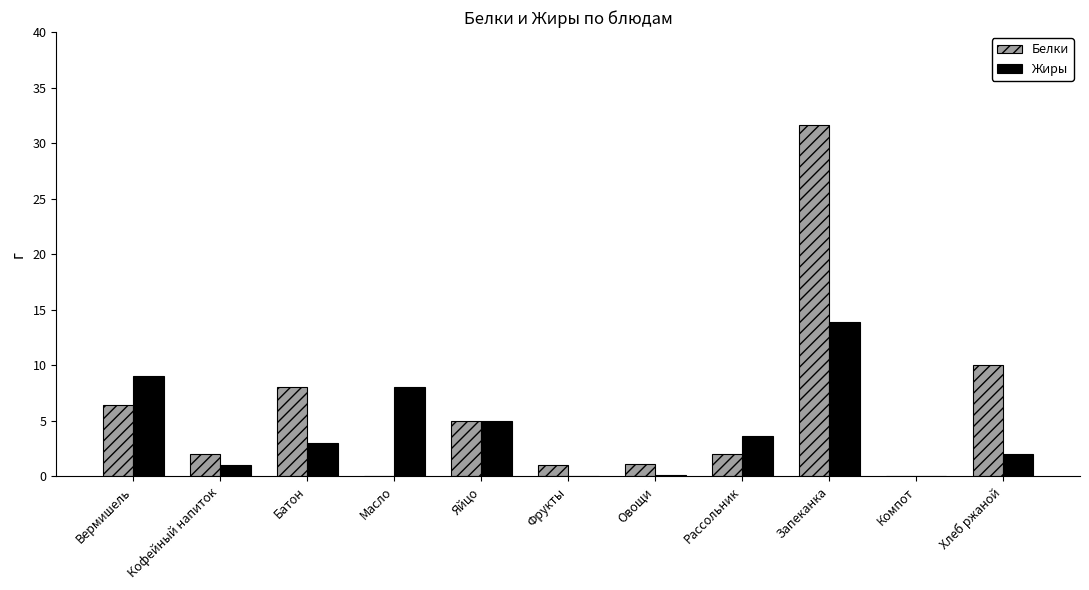

At which category is the sum across all series the highest?

Запеканка